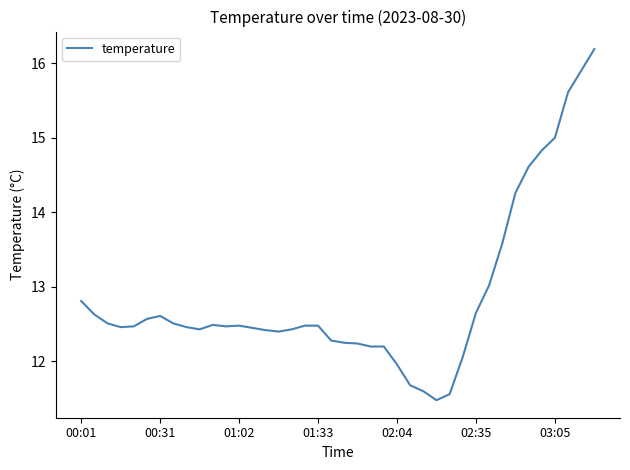

What is the maximum value shown in the chart?

16.2